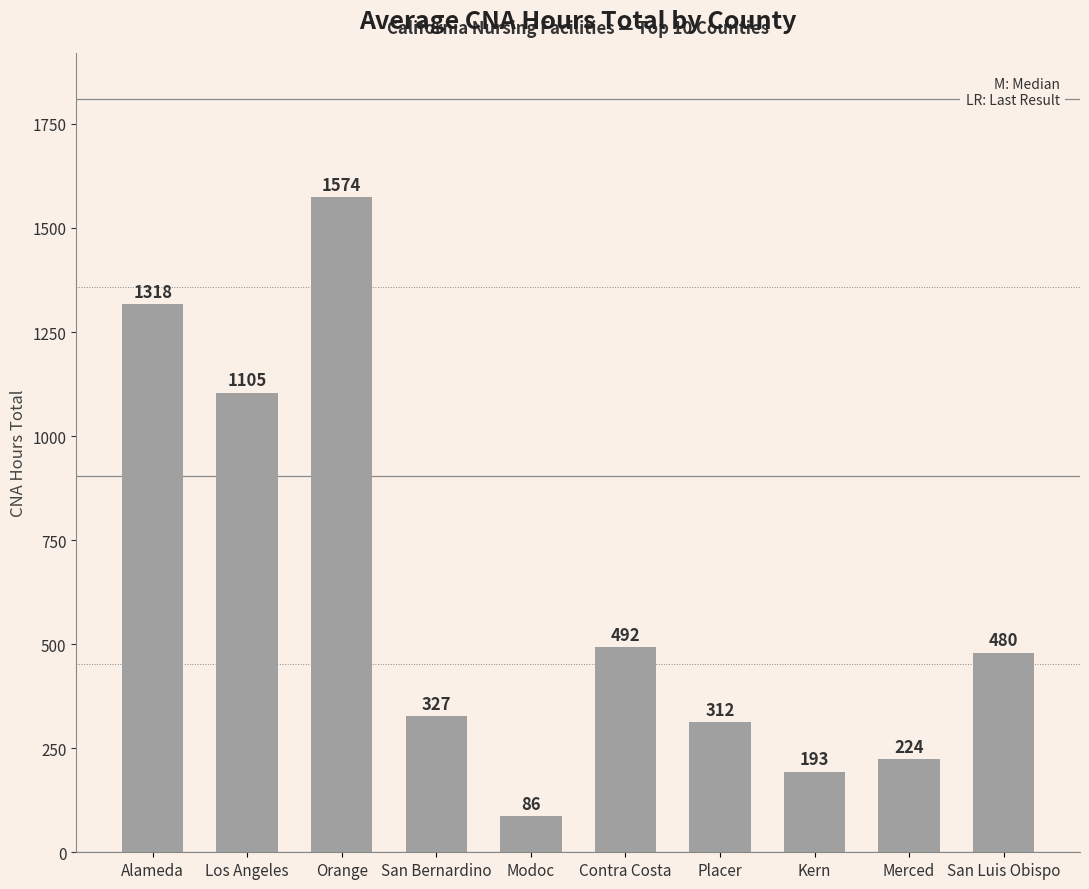

Which category has the highest value across all series?

Orange